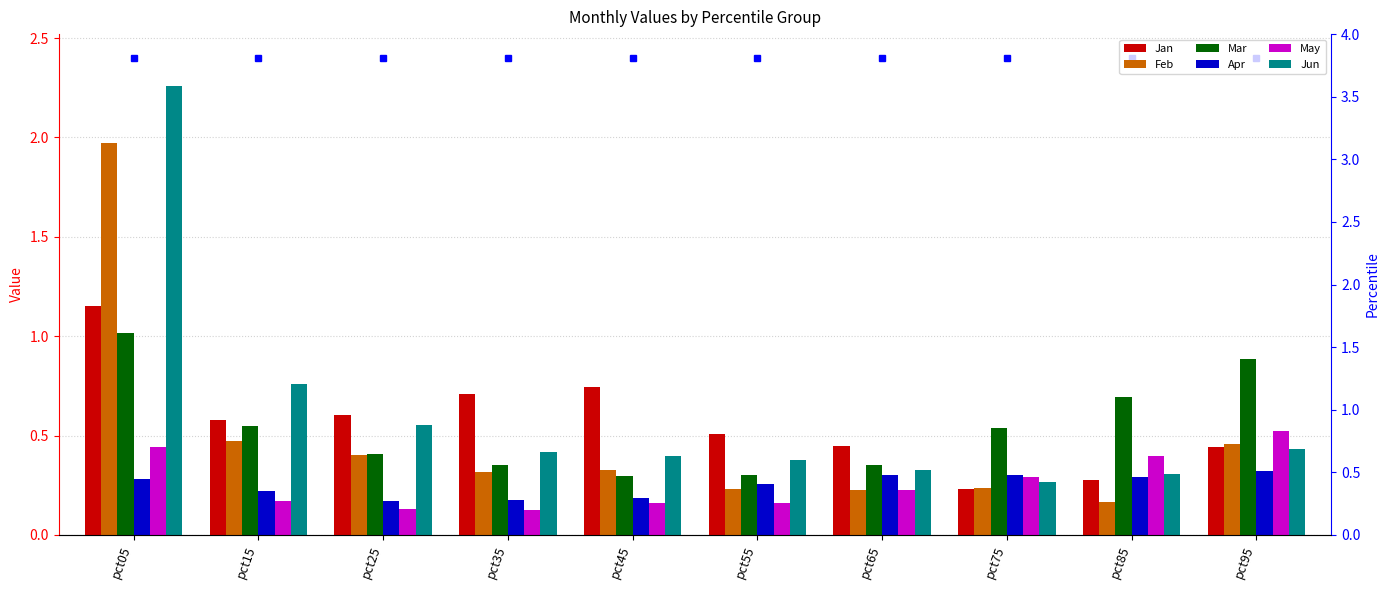

What is the greatest value displayed?

2.3